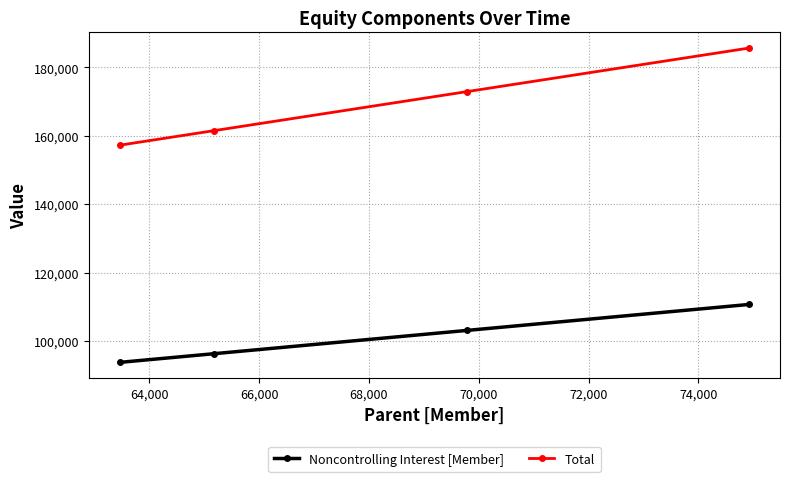

What is the sum of all Total values?

677228